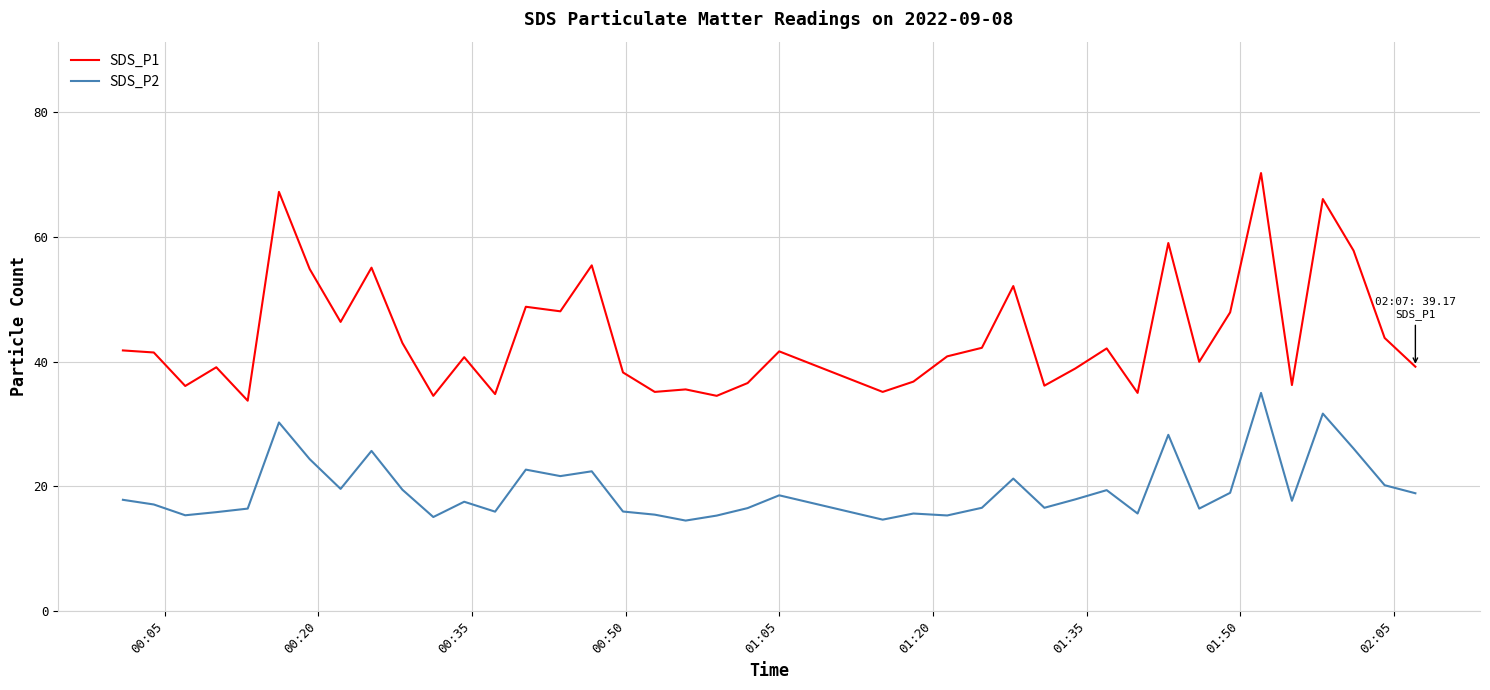

What is the highest value of the SDS_P2 series?

35.0